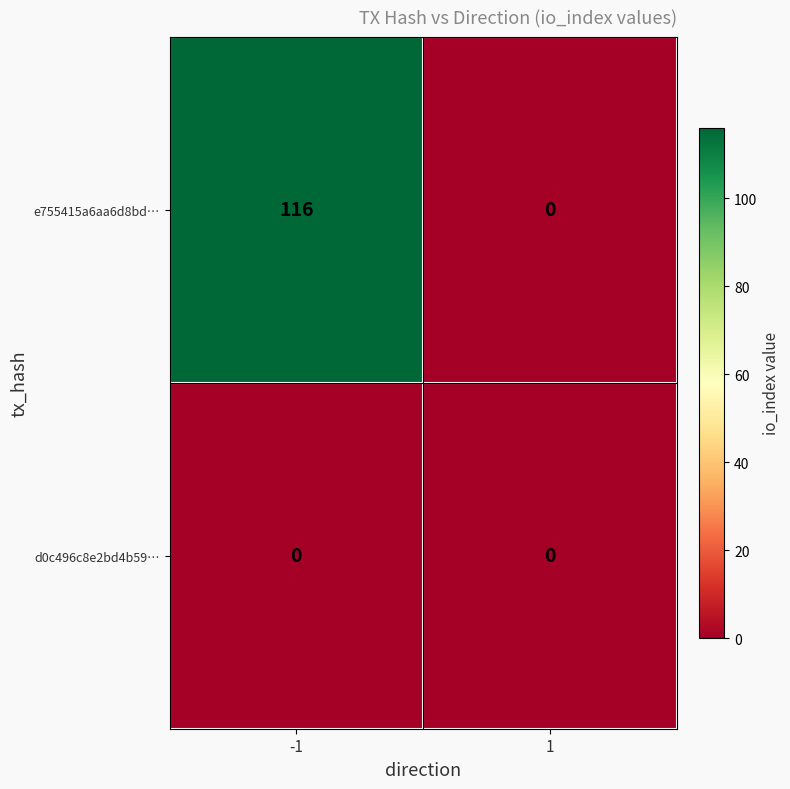

List the series in order of their peak value, lowest first.

d0c496c8e2bd4b59…, e755415a6aa6d8bd…